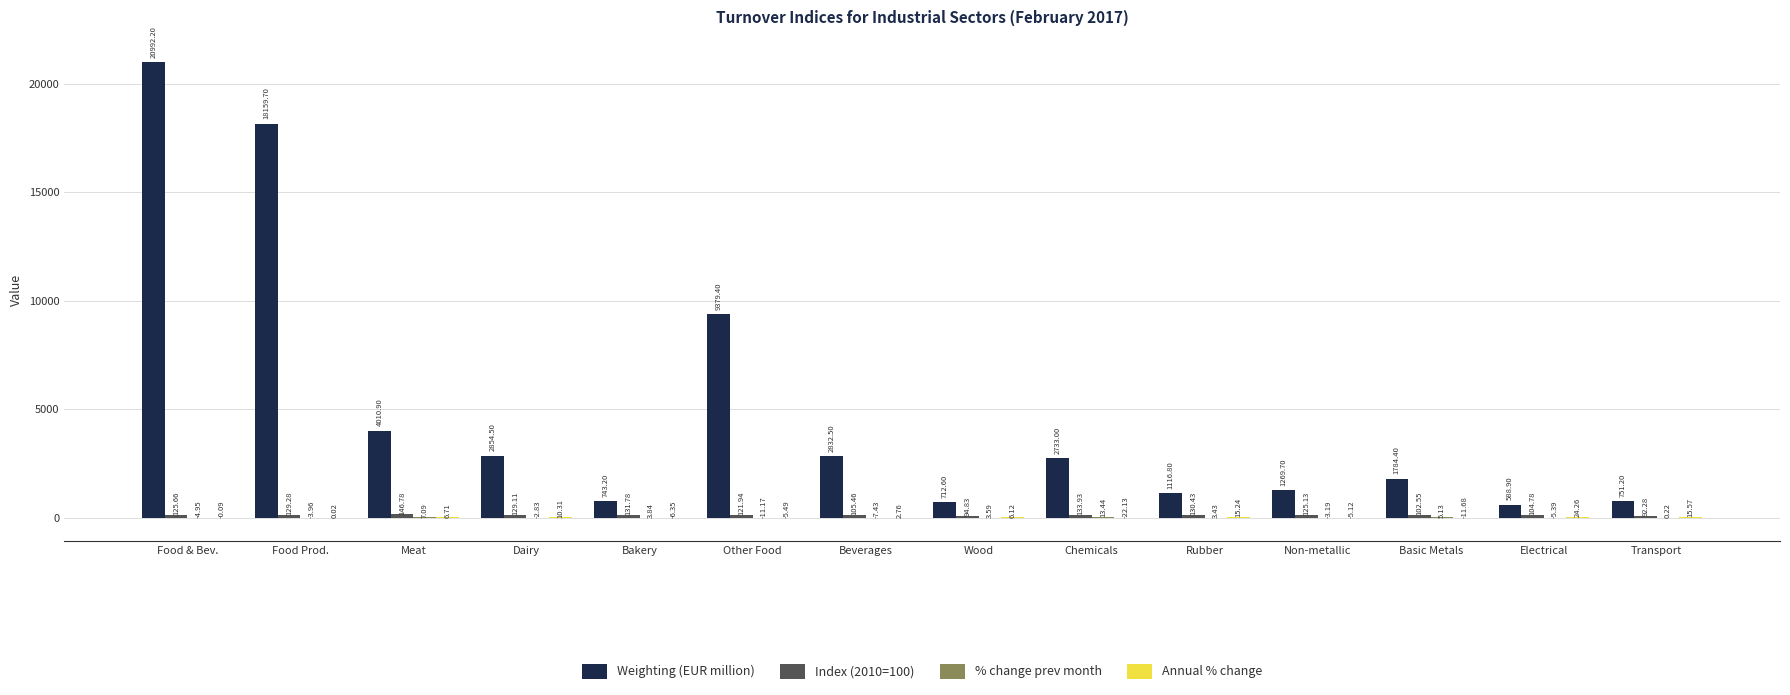

Which series has the largest total across all categories?

Weighting (EUR million)